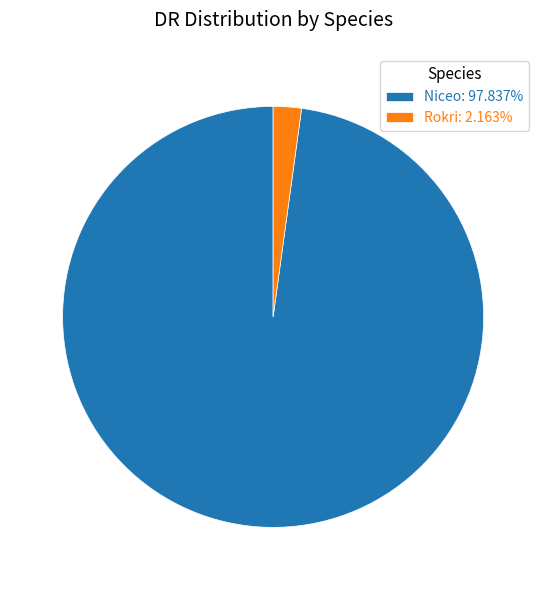

What is the ratio of the value at Niceo to the value at Rokri?

45.2